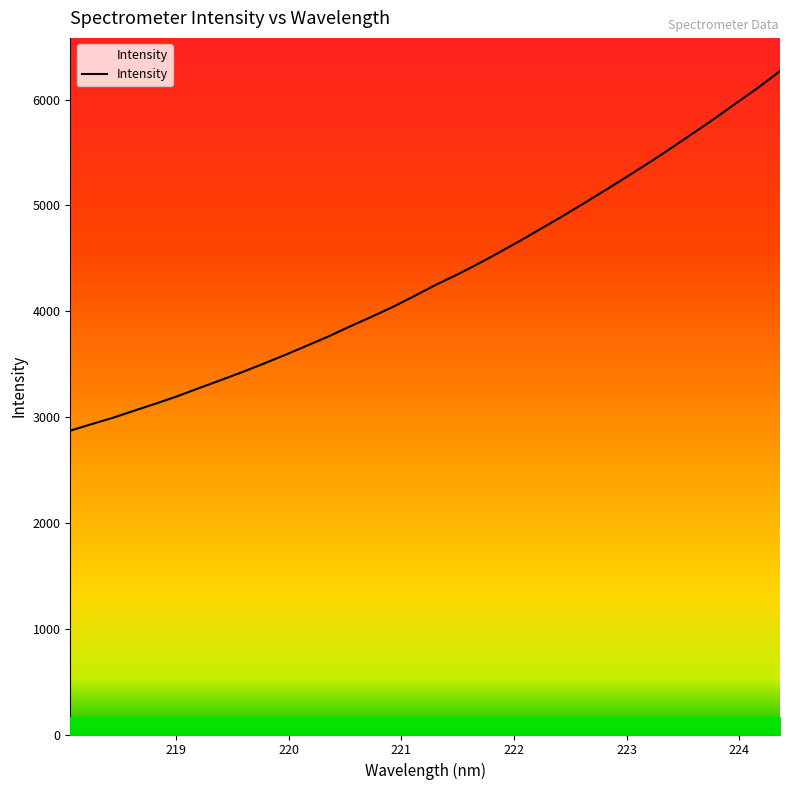

What is the difference between the maximum and minimum values?

3398.2